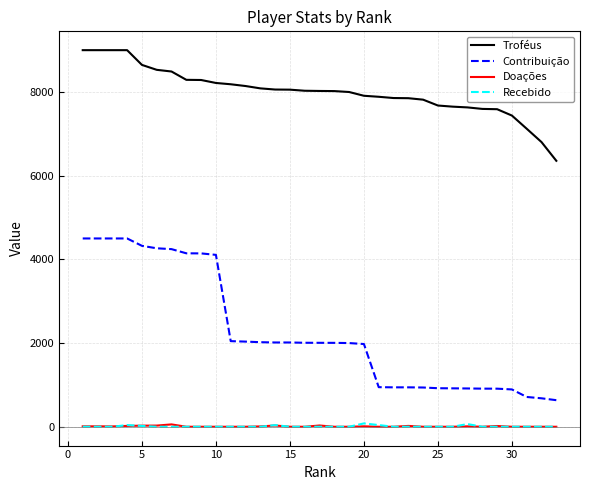

True or false: Contribuição and Doações cross at least once.

False